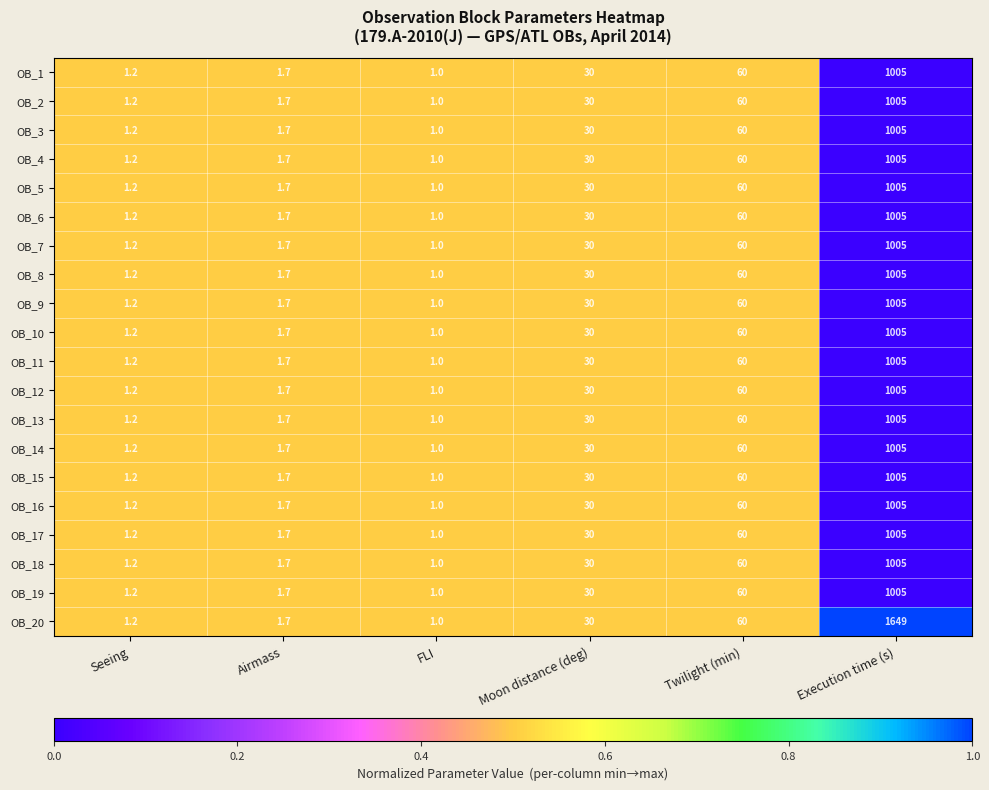

Is it true that OB_17 equals 1.2 at Seeing?

True